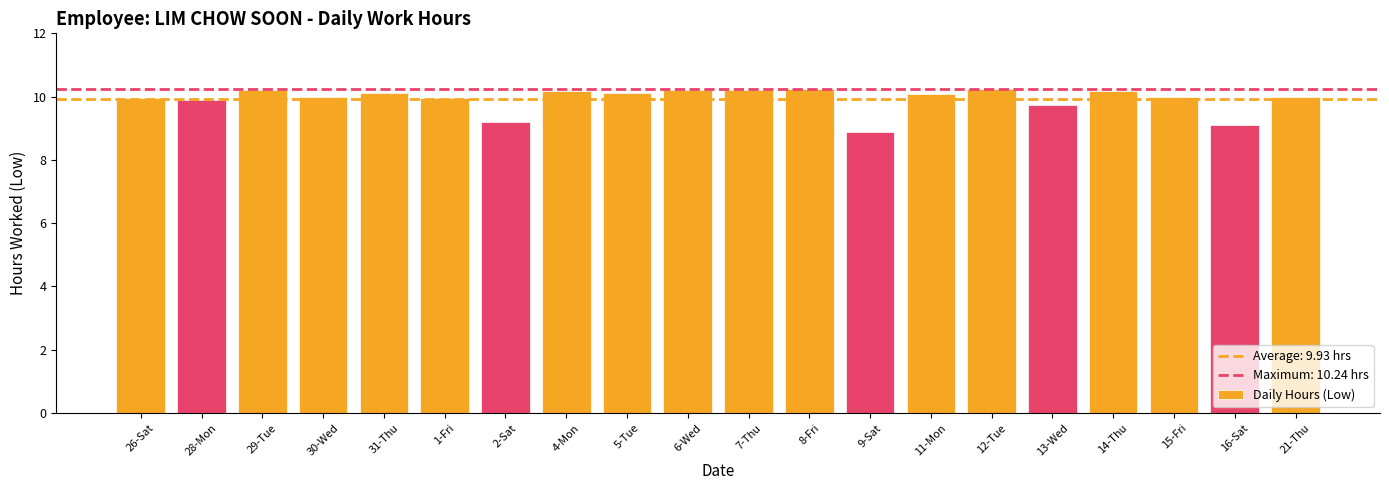

What is the value of the 7th bar from the left?

9.2